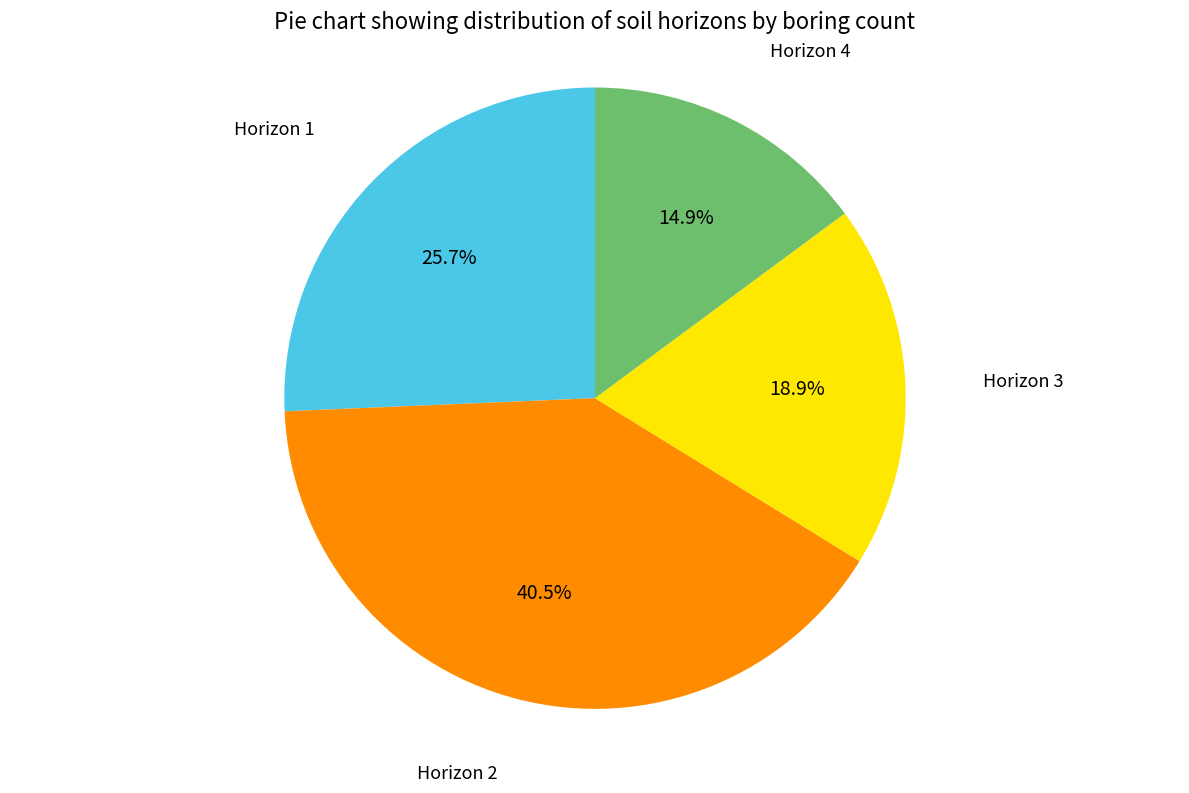

Does any single category account for the majority?

No